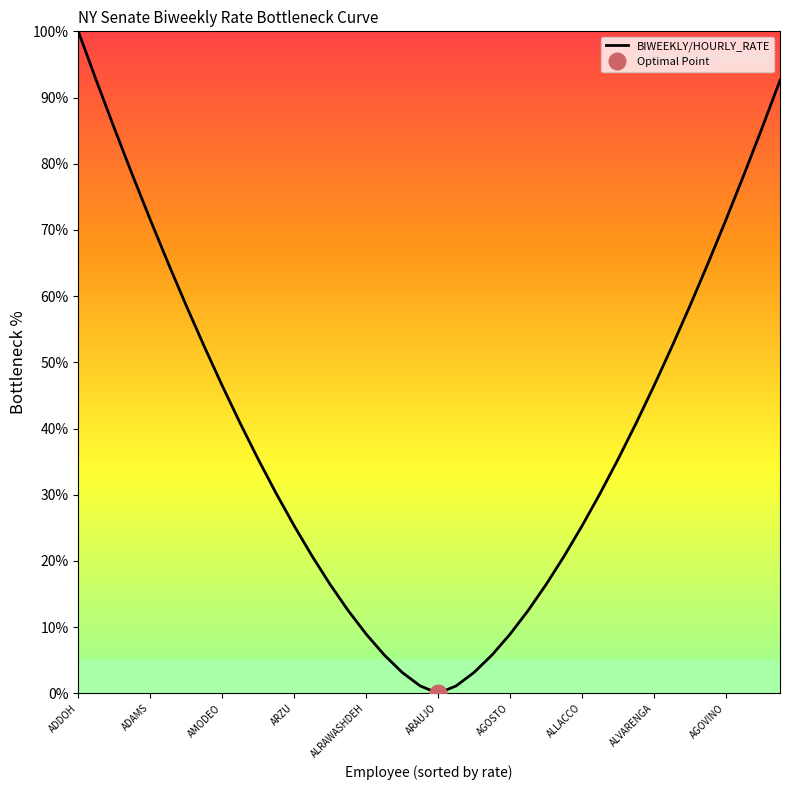

Reading left to right, transcribe all the data shown in this chart.

100.0	92.6	85.4	78.4	71.6	65.0	58.6	52.4	46.5	40.8	35.4	30.2	25.3	20.7	16.4	12.5	8.9	5.8	3.2	1.1	0.0	1.1	3.2	5.8	8.9	12.5	16.4	20.7	25.3	30.2	35.4	40.8	46.5	52.4	58.6	65.0	71.6	78.4	85.4	92.6